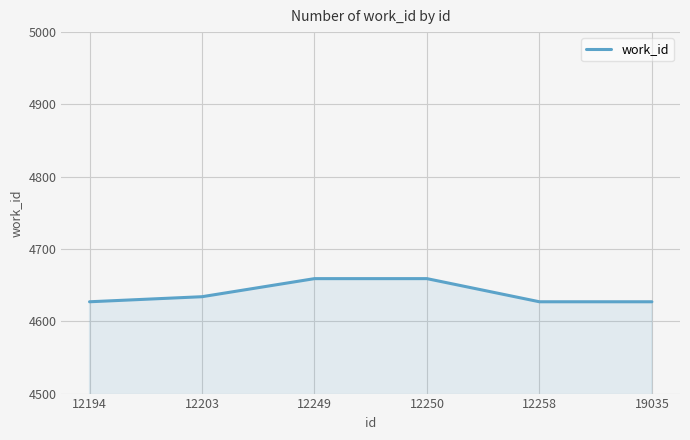

What is the smallest value displayed?

4627